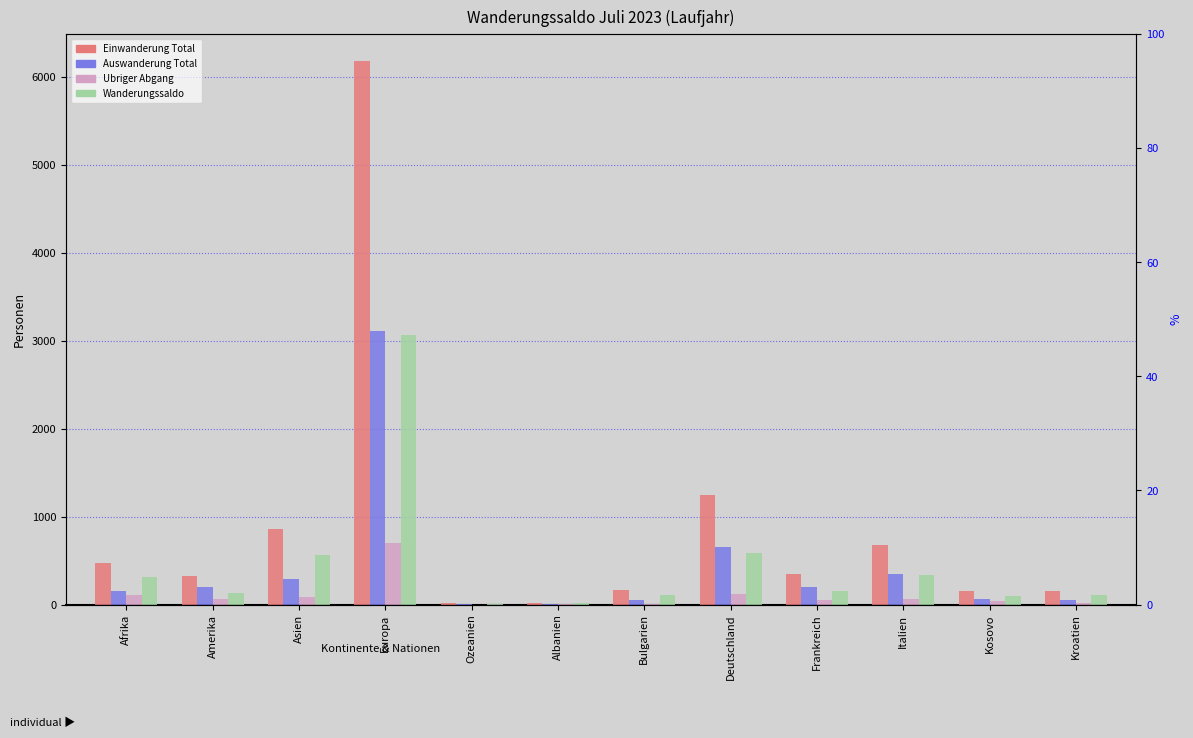

Count the number of categories in the chart.

12